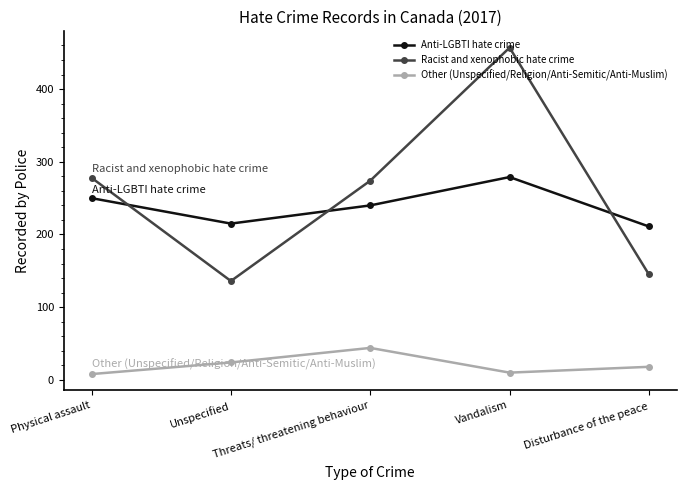

Reading left to right, list all the values displayed in this chart.

Anti-LGBTI hate crime: 250	215	240	279	211
Racist and xenophobic hate crime: 278	136	274	457	145
Other (Unspecified/Religion/Anti-Semitic/Anti-Muslim): 8	24	44	10	18